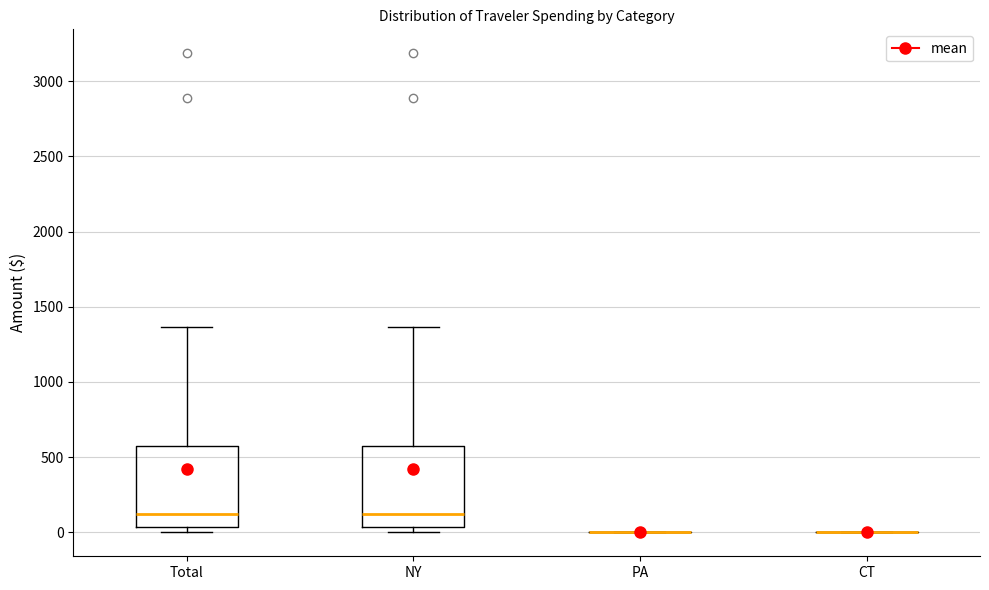

Reading left to right, read every box against the y-axis: the position of its median line, the range the box covers, and the ends of its whiskers. The values are not printed on the chart, so give them approximately, as read against the axis.

Total: median 100, box 50 to 550, whiskers 0 to 1350
NY: median 100, box 50 to 550, whiskers 0 to 1350
PA: box collapsed to a line at 0, whiskers 0 to 0
CT: box collapsed to a line at 0, whiskers 0 to 0